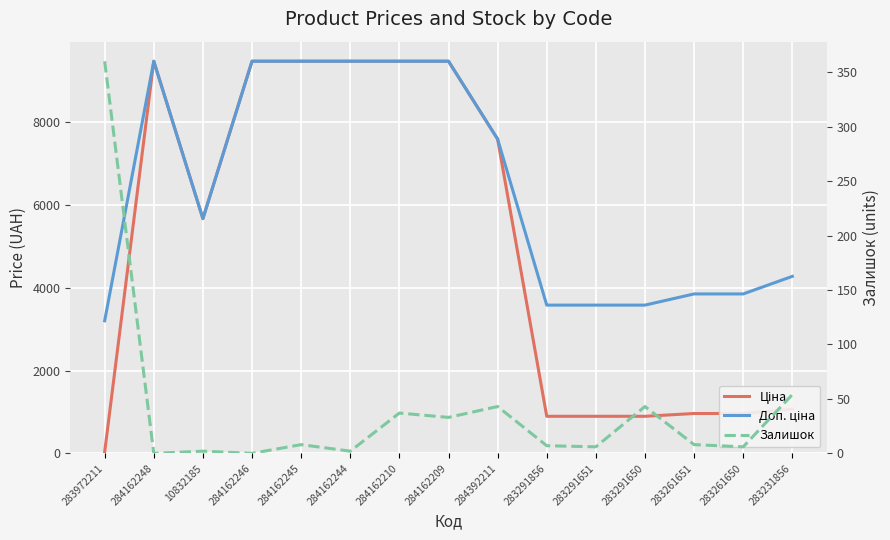

List the labels in order of Ціна value, smallest first.

283972211, 283291856, 283291651, 283291650, 283261651, 283261650, 283231856, 10832185, 284392211, 284162248, 284162246, 284162245, 284162244, 284162210, 284162209